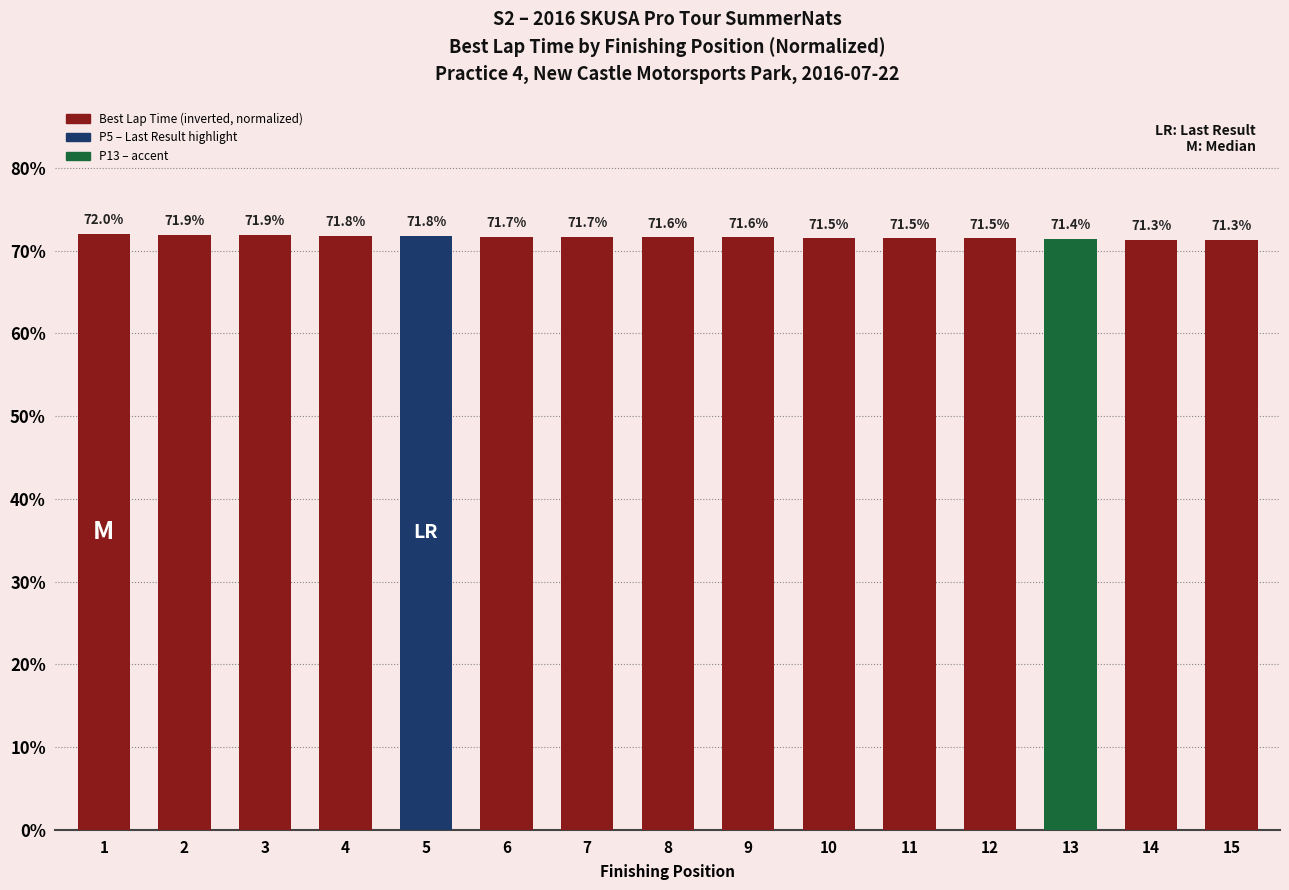

What is the greatest value displayed?

72.0